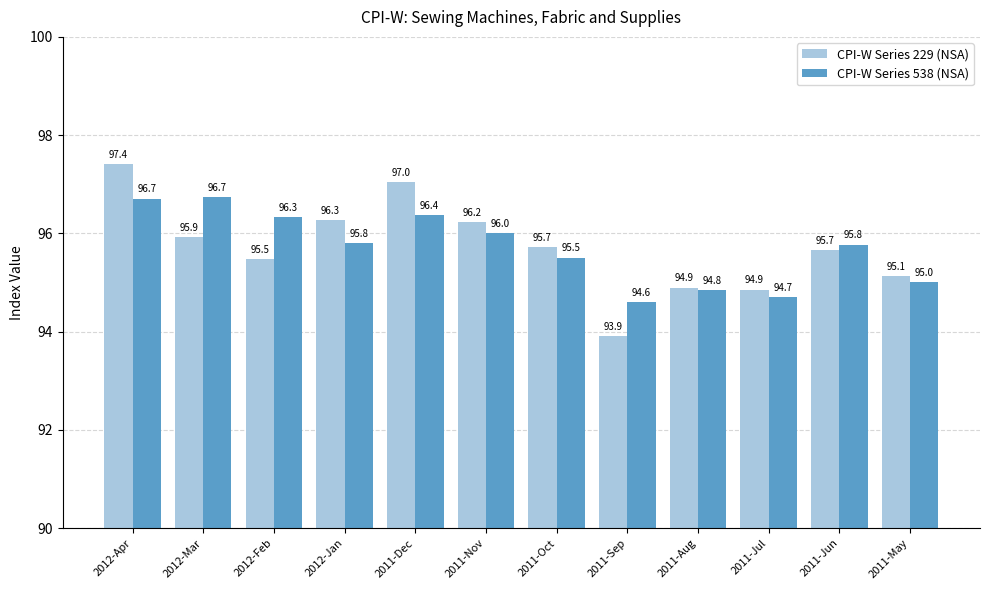

How many values in the CPI-W Series 538 (NSA) series are below 95?

3